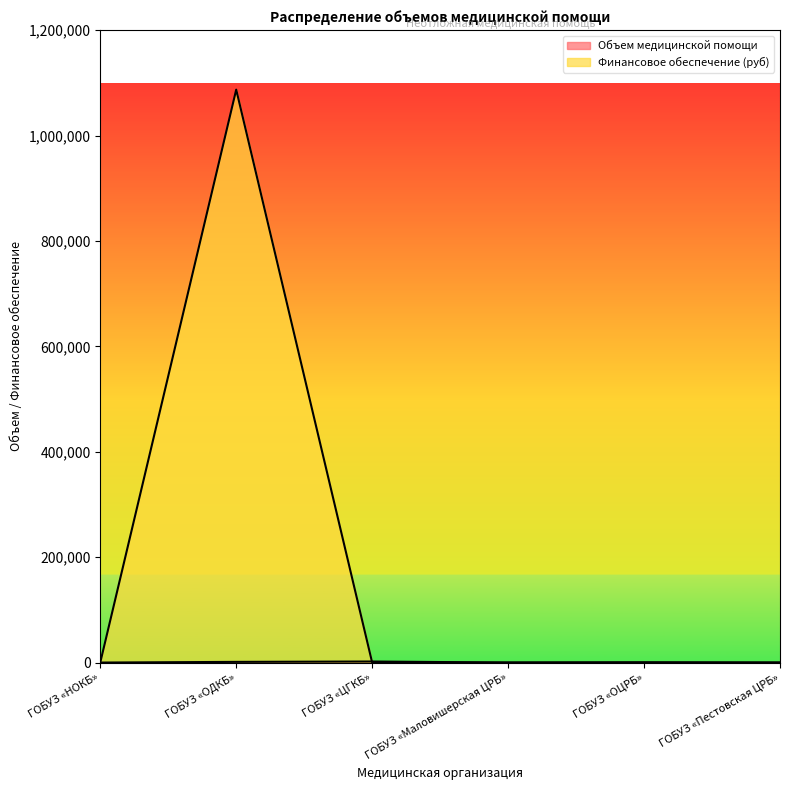

At which label does Финансовое обеспечение (руб) reach its peak?

ГОБУЗ «ОДКБ»